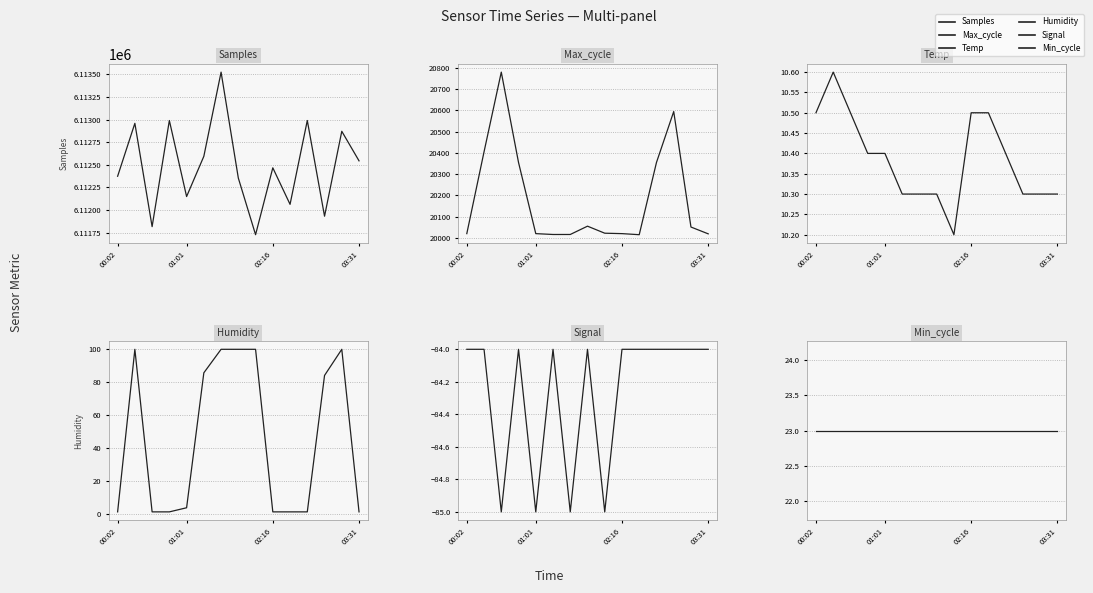

How many lines are shown in the chart?

6